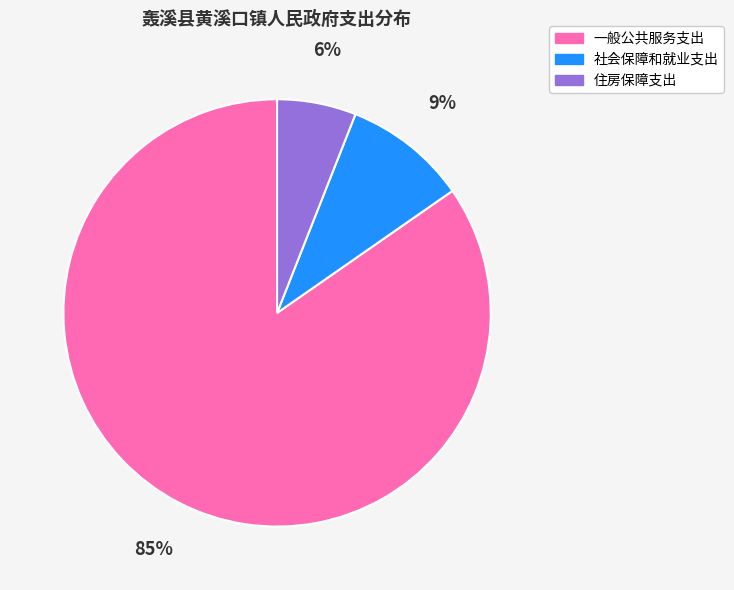

Is the sum of 住房保障支出 and 社会保障和就业支出 greater than half?

No